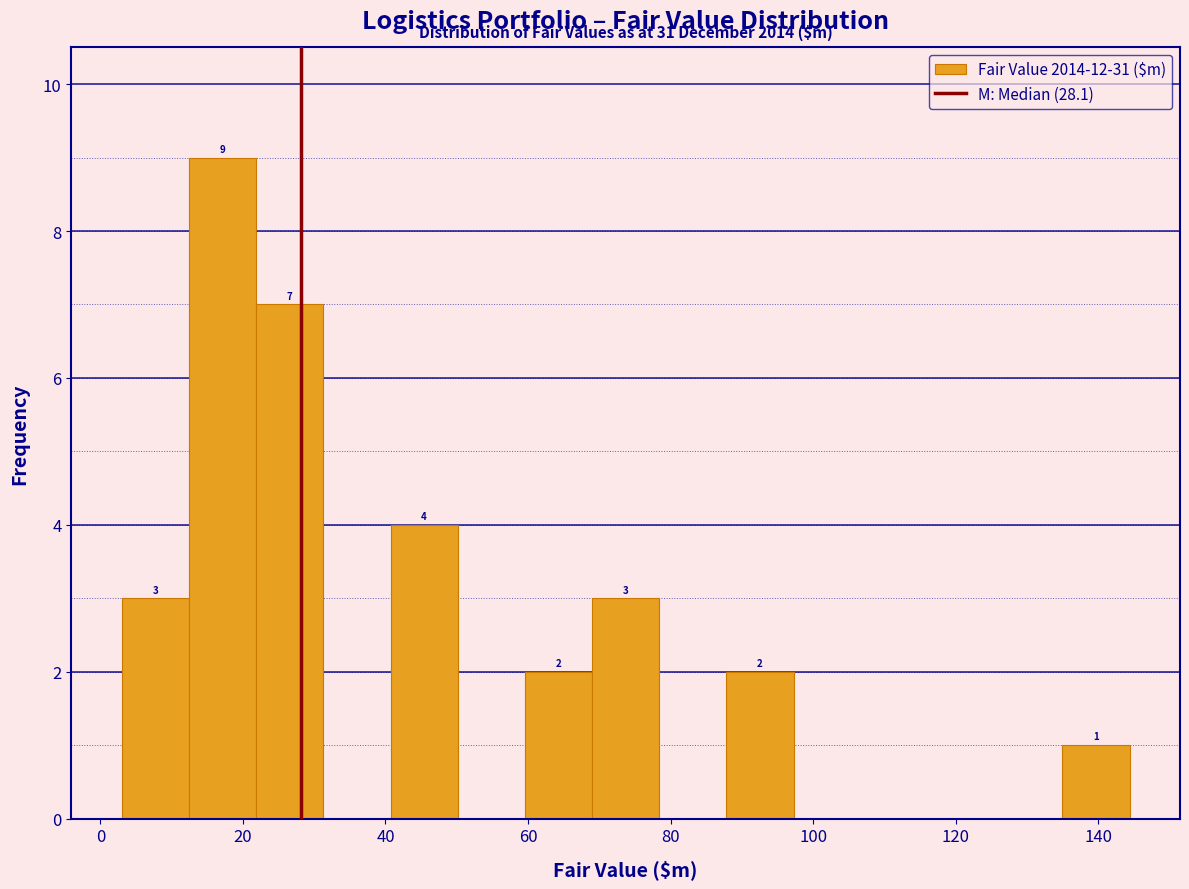

Which range on the x-axis has the tallest bar?

12 to 22